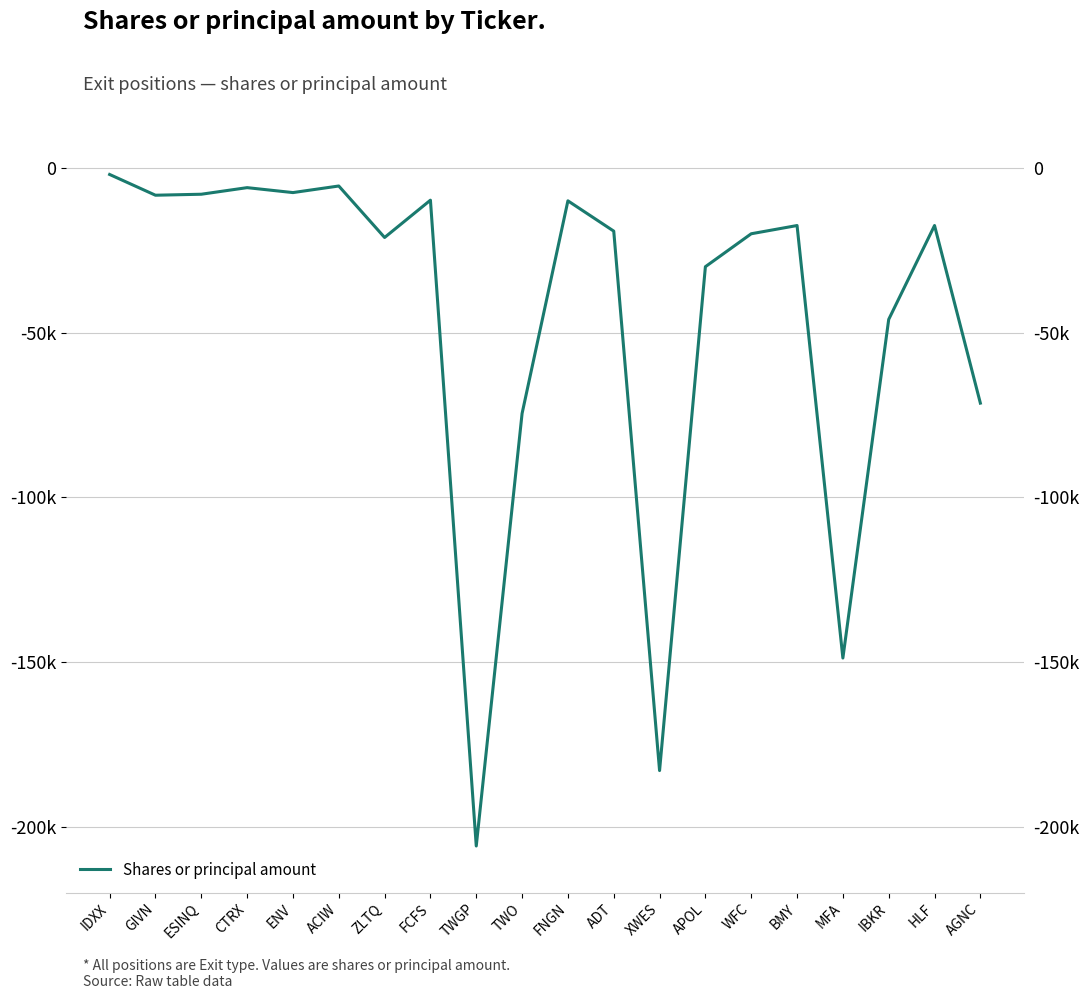

Between HLF and WFC, which is larger?

HLF